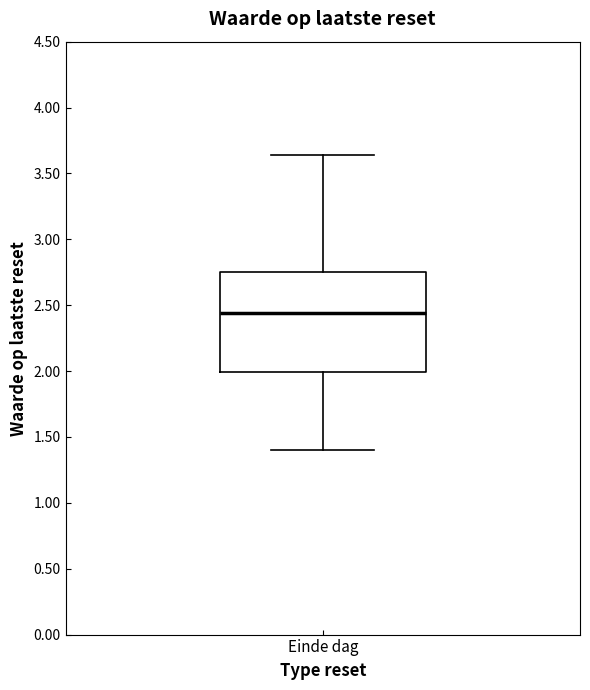

Where is the upper edge of the box for Einde dag on the y-axis? The values are not printed on the chart, so give them approximately, as read against the axis.

2.75